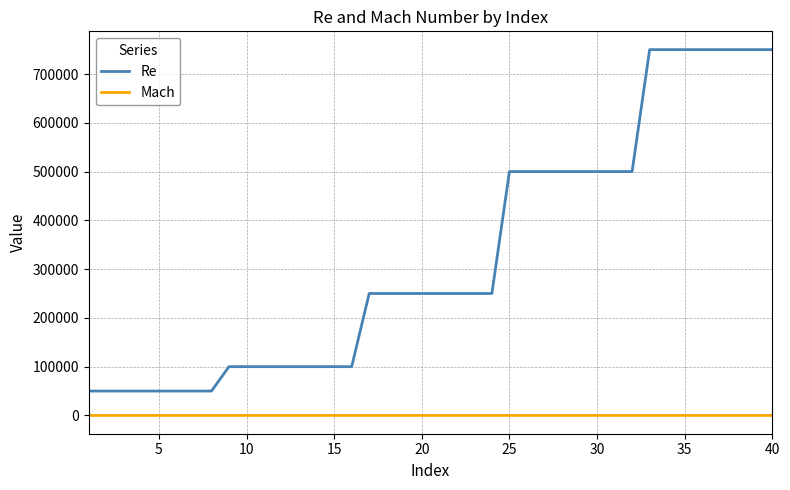

True or false: Re and Mach intersect in this chart.

False